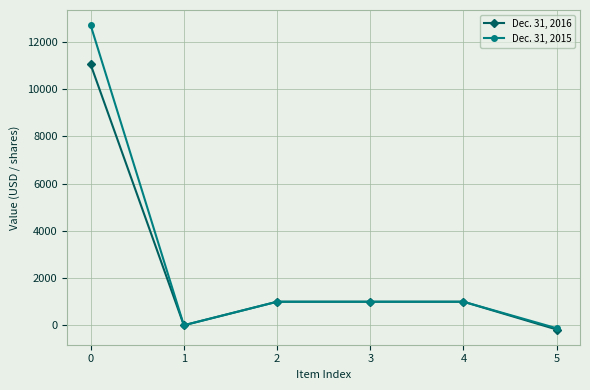

What is the difference between the maximum and minimum values in the Dec. 31, 2015 series?

12820